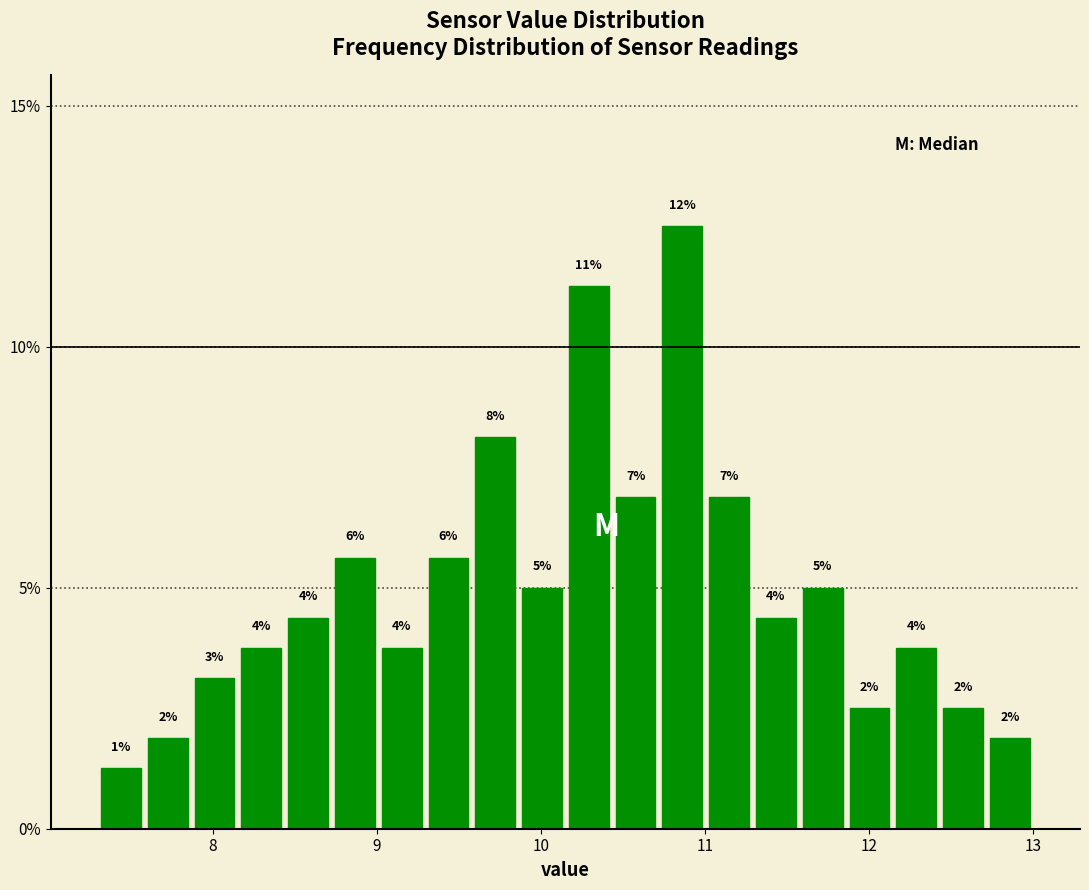

Around what value on the x-axis is the tallest bar? Give the approximate position of its centre, as read against the axis.

10.9